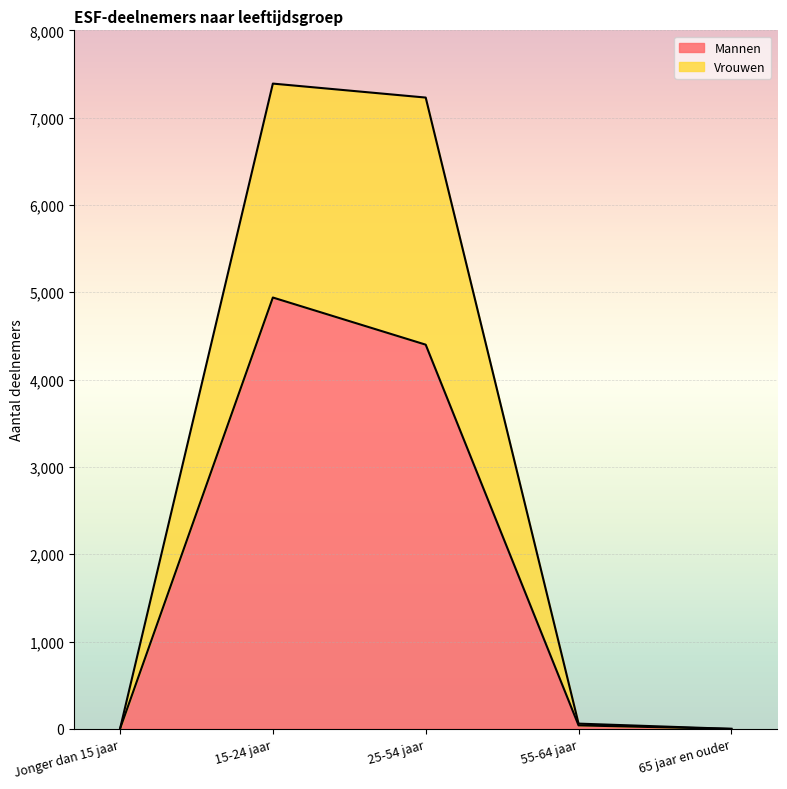

True or false: Vrouwen and Mannen cross at least once.

False